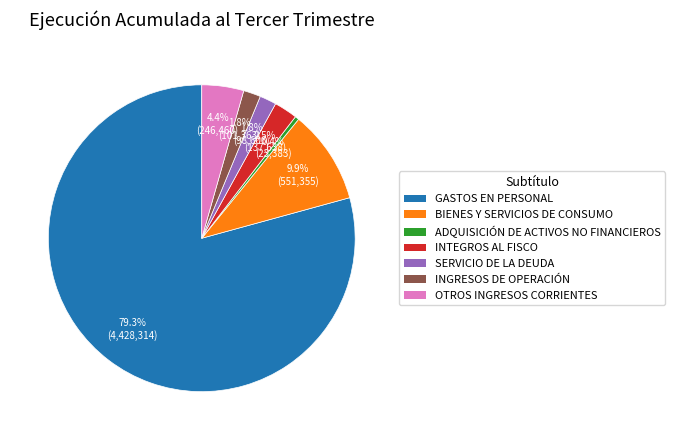

To the nearest percent, what is the combined percentage of GASTOS EN PERSONAL and INTEGROS AL FISCO?

82%